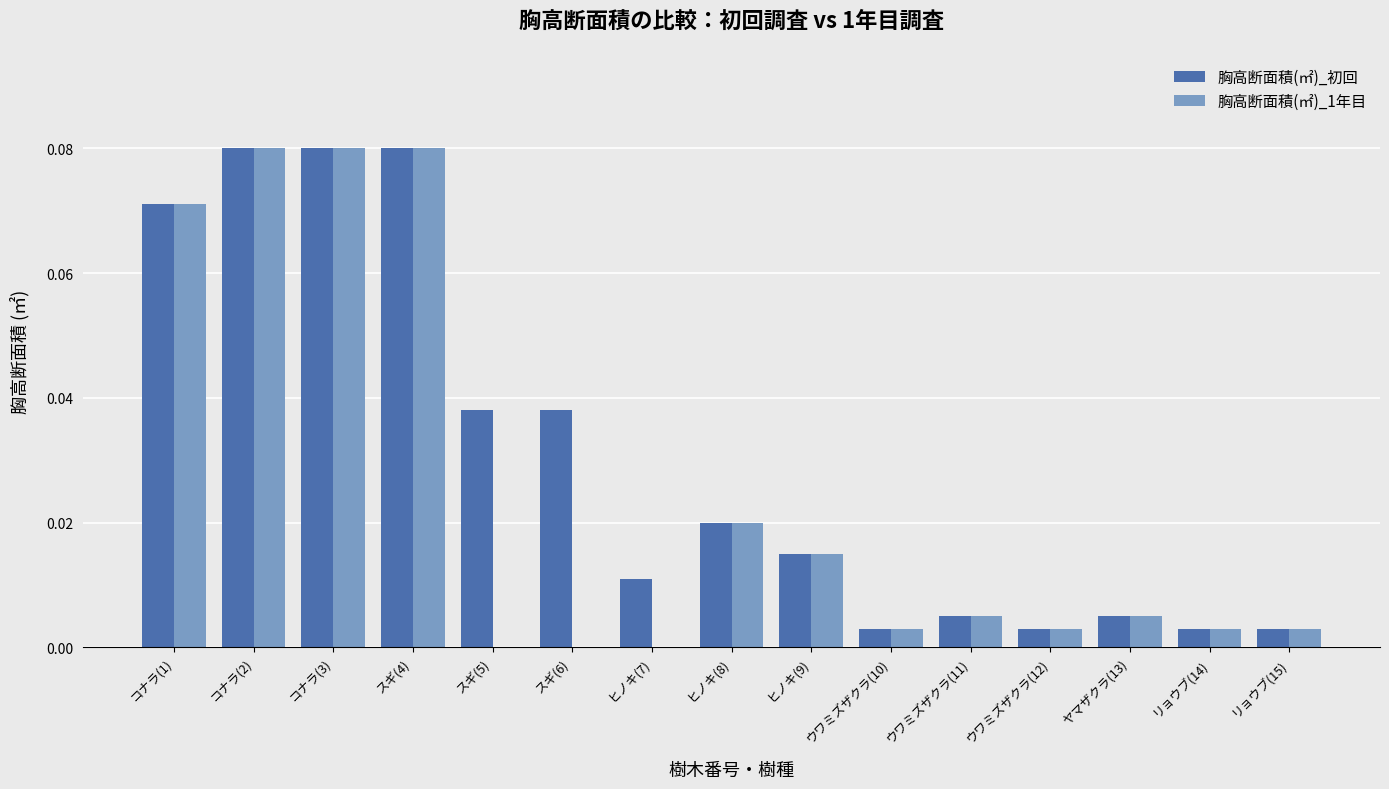

Which series has the largest total across all categories?

胸高断面積(㎡)_初回